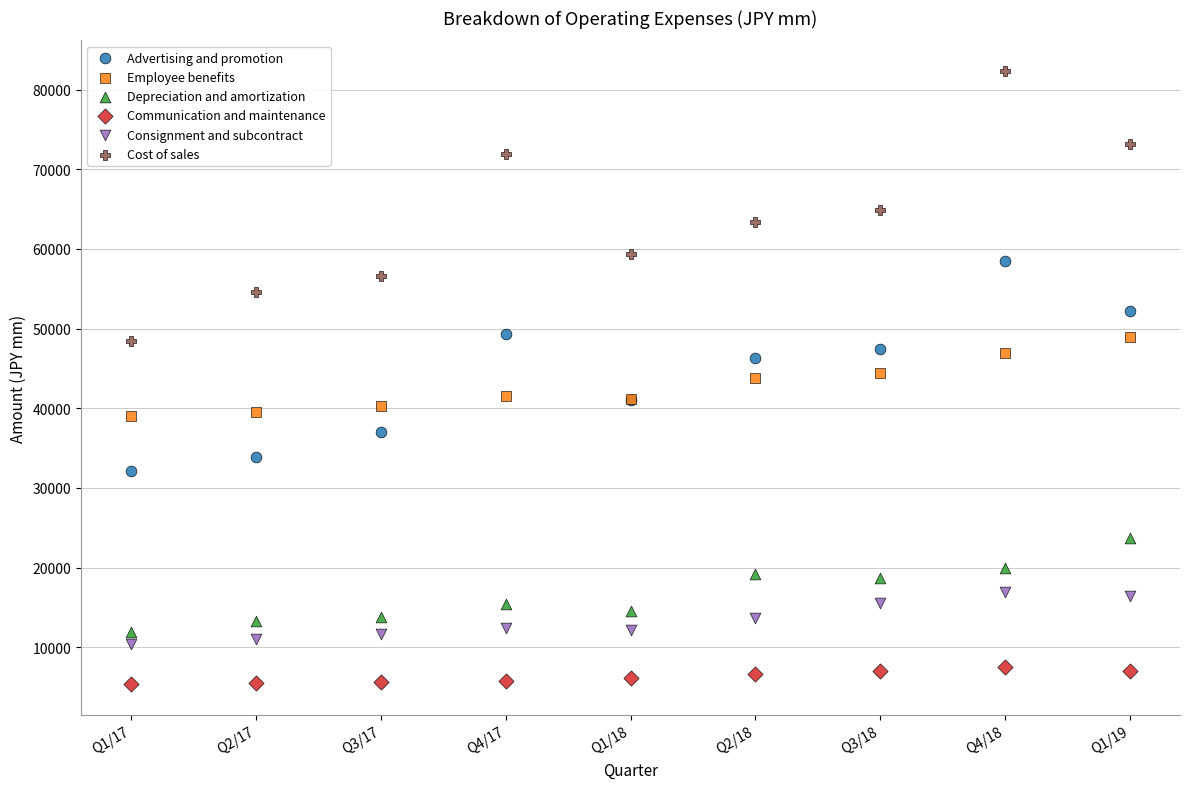

Which series reaches the minimum Y coordinate?

Communication and maintenance